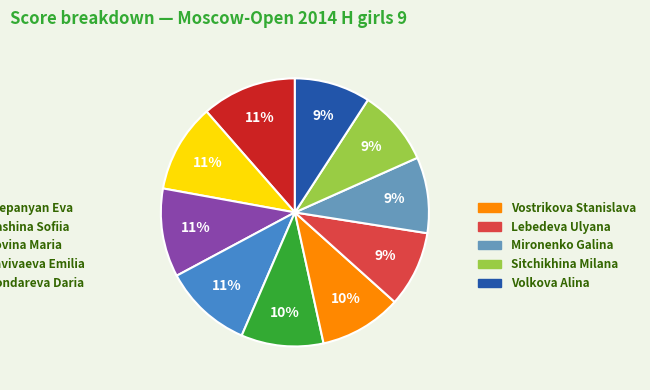

To the nearest percent, what is the difference between the largest and smallest slice percentages?

2%